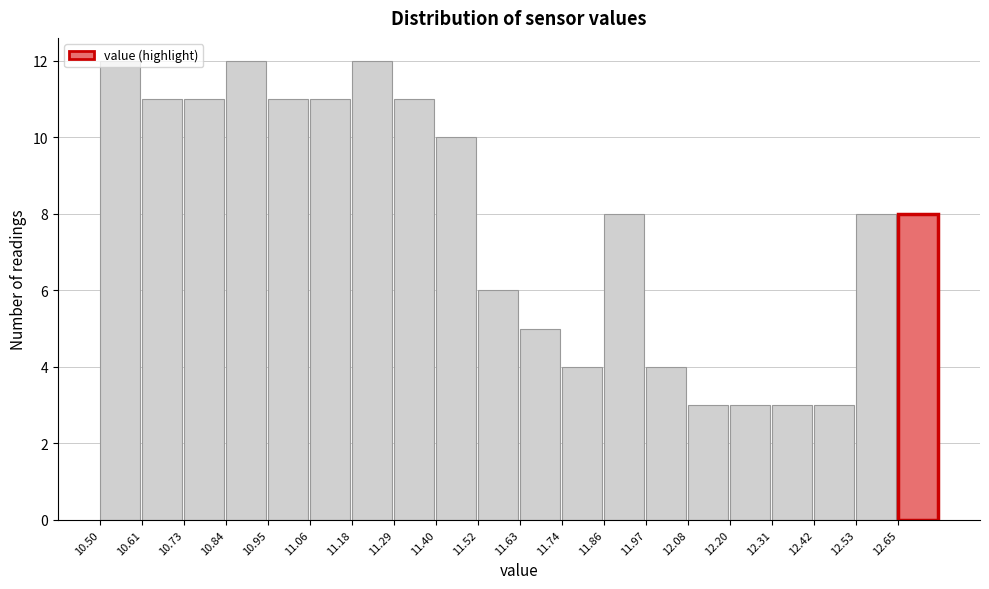

Reading left to right, list every bar in this chart as the range it spans on the x-axis followed by its height. Neither the bar edges nor the heights are printed on the chart, so give them approximately, as read against the axes.

10.50 to 10.62: 12
10.62 to 10.72: 11
10.72 to 10.84: 11
10.84 to 10.96: 12
10.96 to 11.06: 11
11.06 to 11.18: 11
11.18 to 11.30: 12
11.30 to 11.40: 11
11.40 to 11.52: 10
11.52 to 11.64: 6
11.64 to 11.74: 5
11.74 to 11.86: 4
11.86 to 11.96: 8
11.96 to 12.08: 4
12.08 to 12.20: 3
12.20 to 12.30: 3
12.30 to 12.42: 3
12.42 to 12.54: 3
12.54 to 12.64: 8
12.64 to 12.76: 8